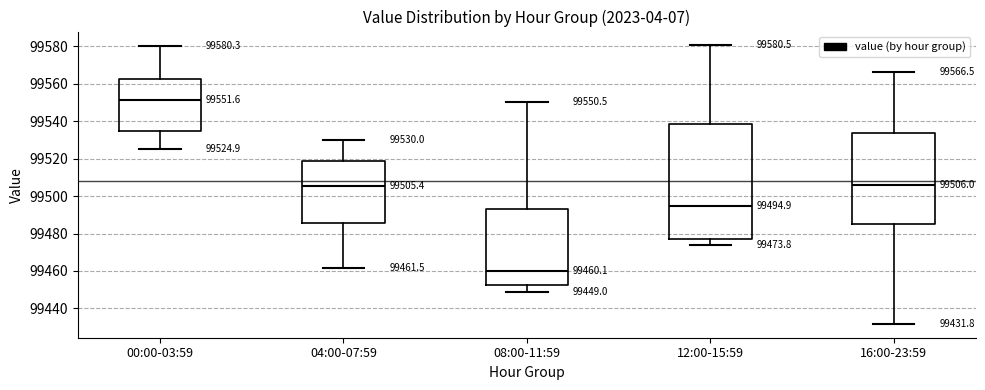

Which box has the lowest median line?

08:00-11:59